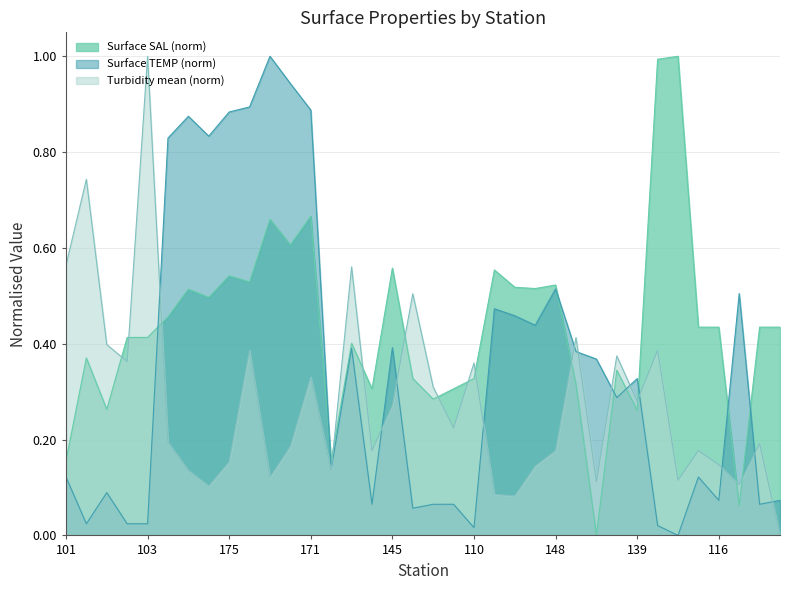

Count the number of data series in this chart.

3